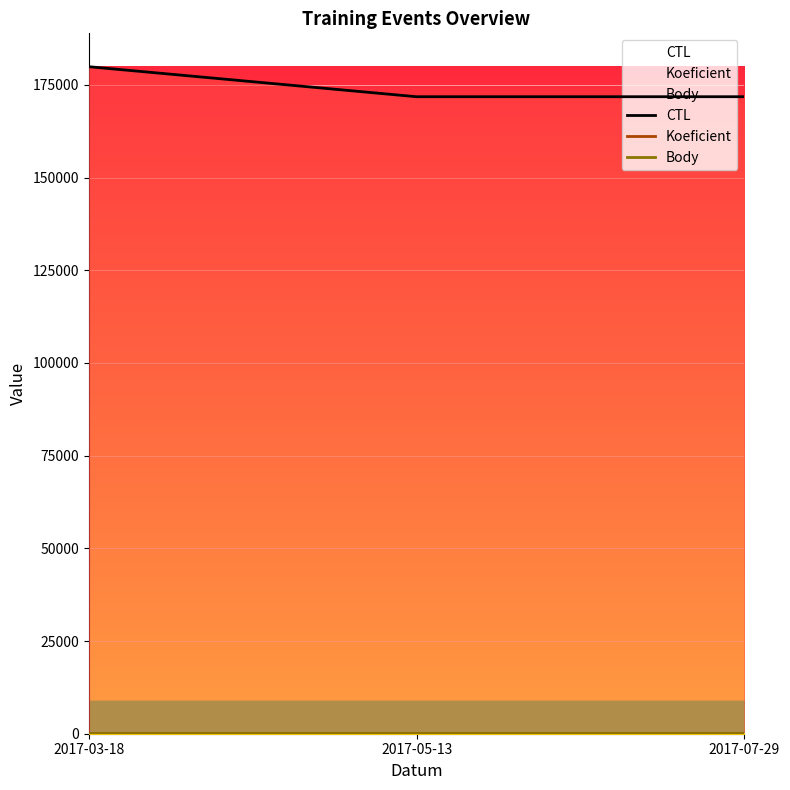

What is the total value across all series at 2017-03-18?

179908